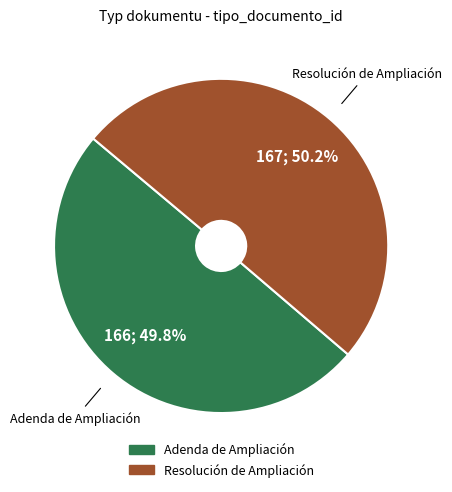

To the nearest percent, what percentage of the pie is Resolución de Ampliación?

50%